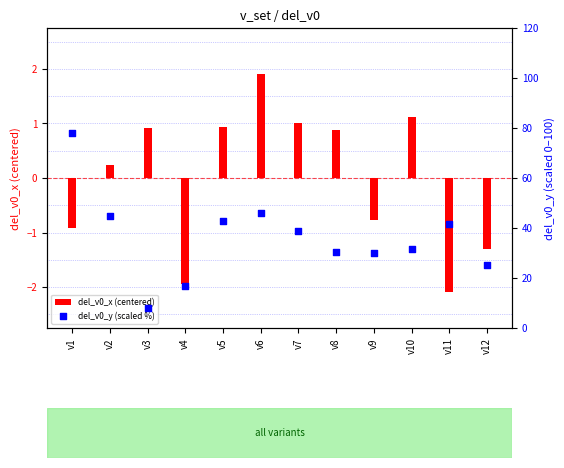

Which series has the largest total across all categories?

del_v0_y (scaled %)